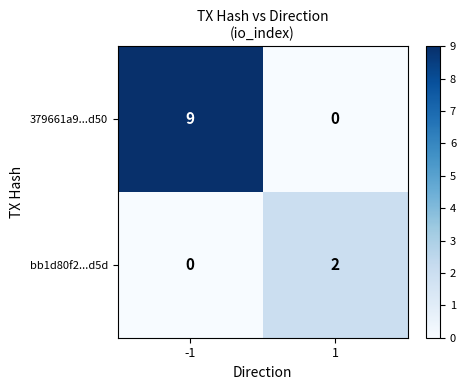

How many categories are shown in the chart?

2